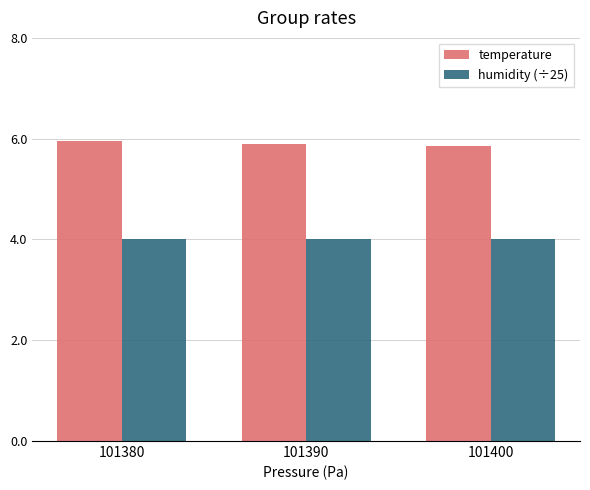

Which series has the largest range (max minus min)?

temperature